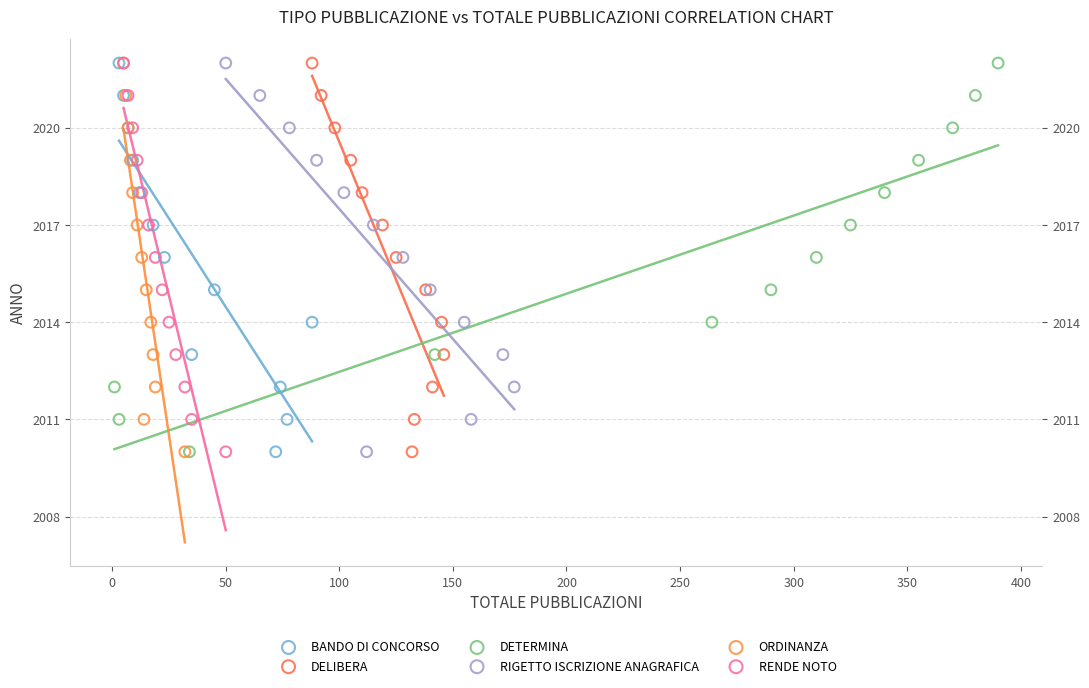

What are all the series names shown in the legend?

BANDO DI CONCORSO, DELIBERA, DETERMINA, RIGETTO ISCRIZIONE ANAGRAFICA, ORDINANZA, RENDE NOTO